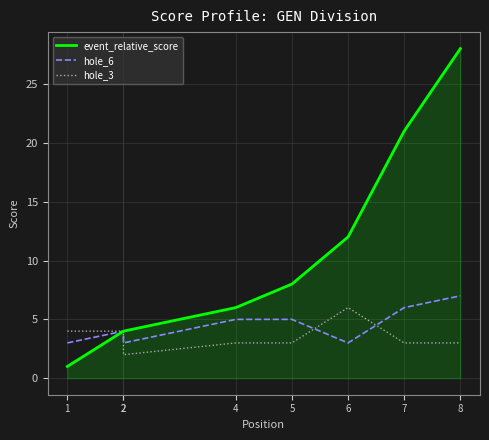

At which label does event_relative_score first exceed 8?

6